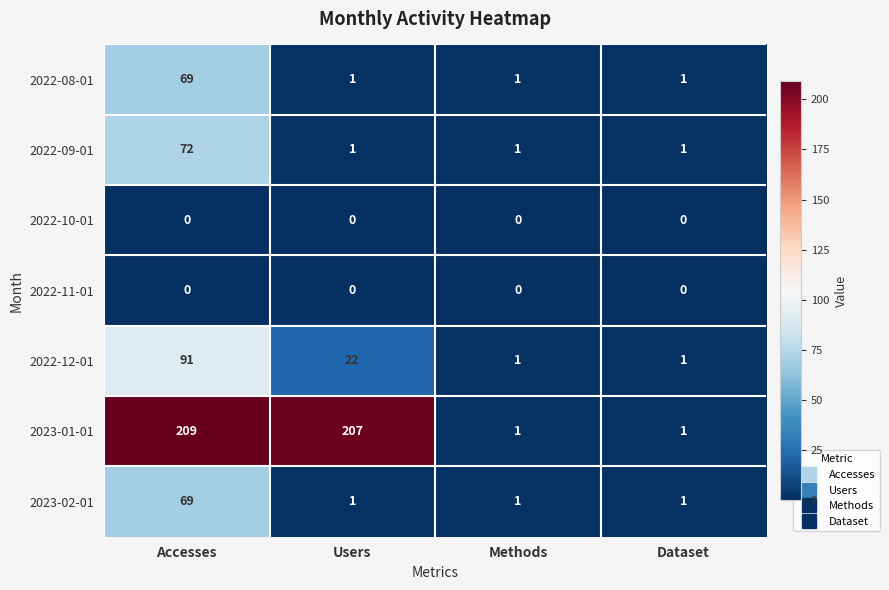

Which series has the largest total across all categories?

2023-01-01